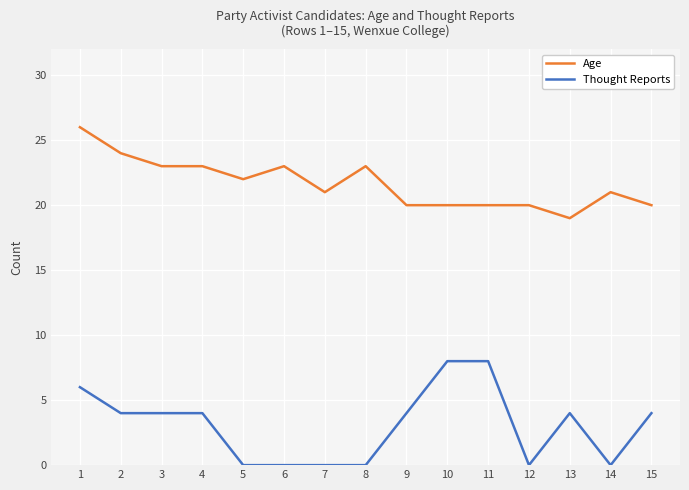

Reading right to left, extract all data points from this chart.

Age: 15=20	14=21	13=19	12=20	11=20	10=20	9=20	8=23	7=21	6=23	5=22	4=23	3=23	2=24	1=26
Thought Reports: 15=4	14=0	13=4	12=0	11=8	10=8	9=4	8=0	7=0	6=0	5=0	4=4	3=4	2=4	1=6